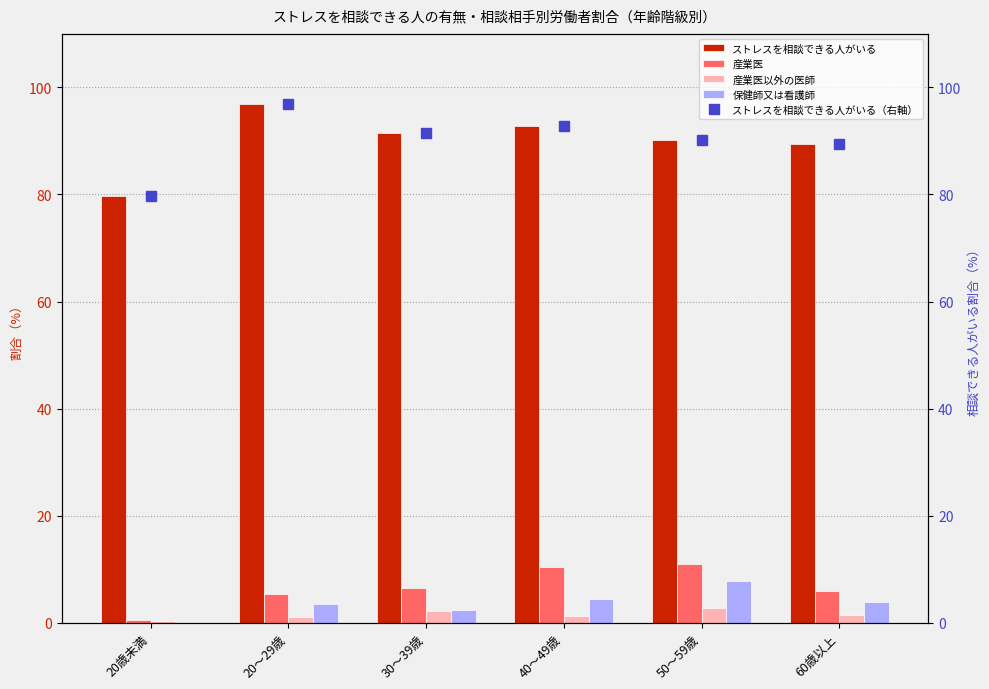

Count the number of data series in this chart.

5